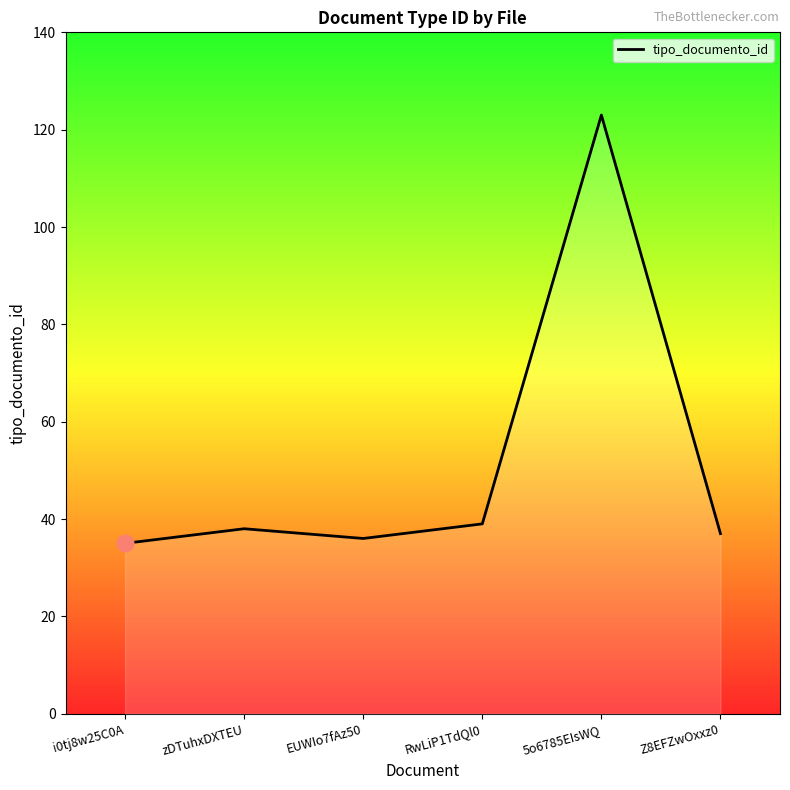

What is the sum of the values at EUWIo7fAz50 and zDTuhxDXTEU?

74